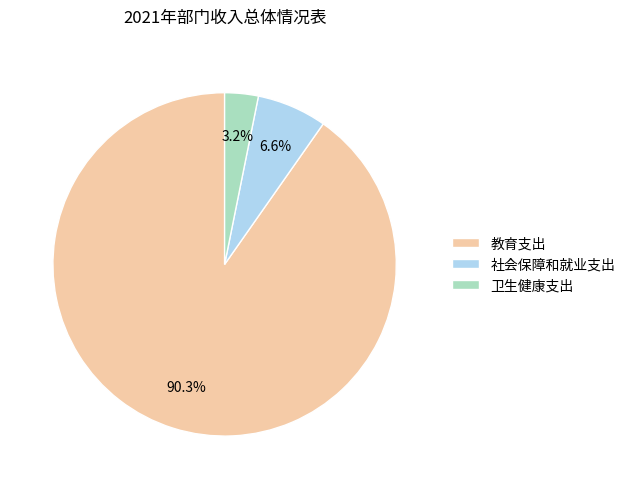

What is the majority slice?

教育支出